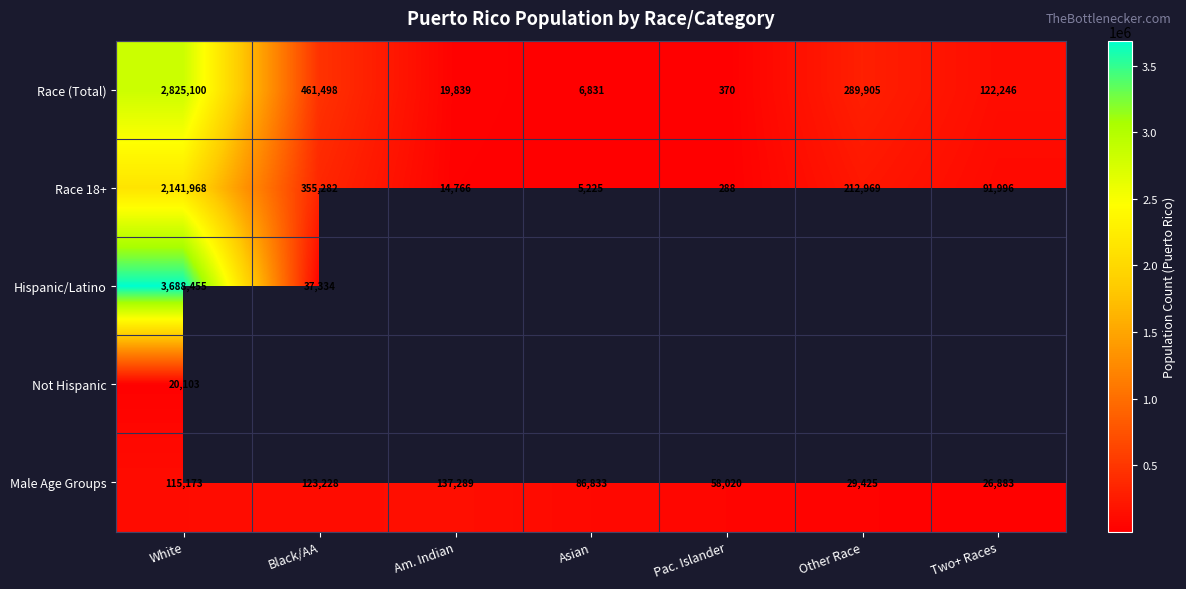

Is the value of Race 18+ at Black/AA greater than the value of Race (Total) at Am. Indian?

Yes